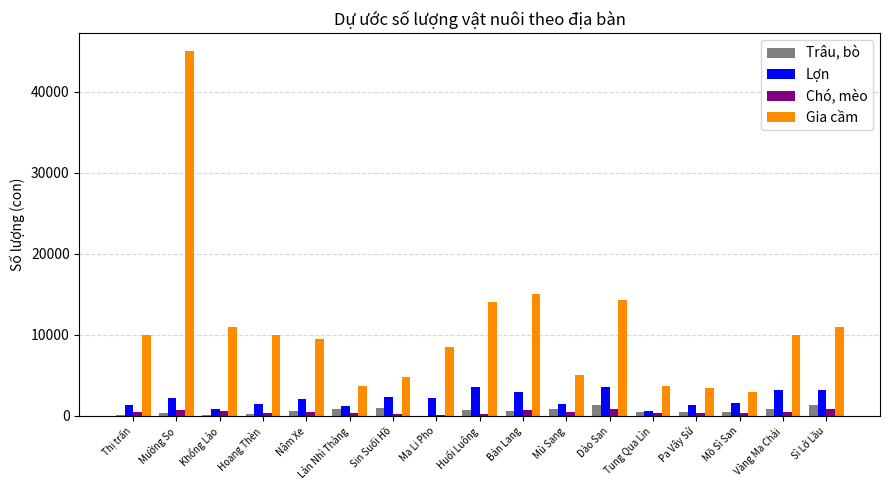

Is the value of Trâu, bò at Vàng Ma Chải greater than the value of Chó, mèo at Mồ Sì San?

Yes